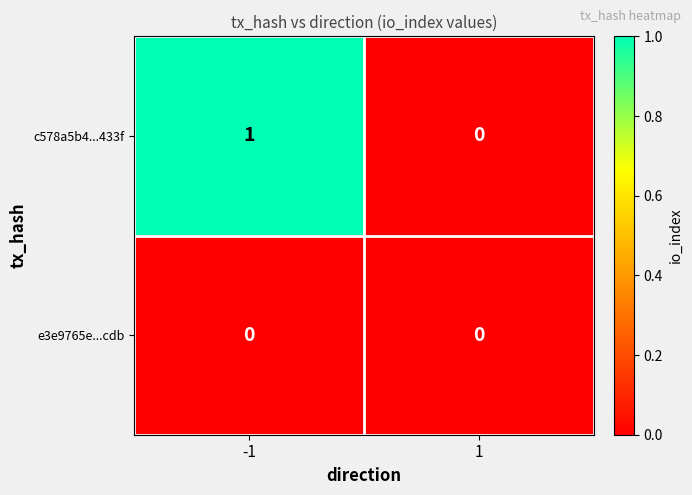

Between -1 and 1, which series saw the biggest shift?

c578a5b4...433f